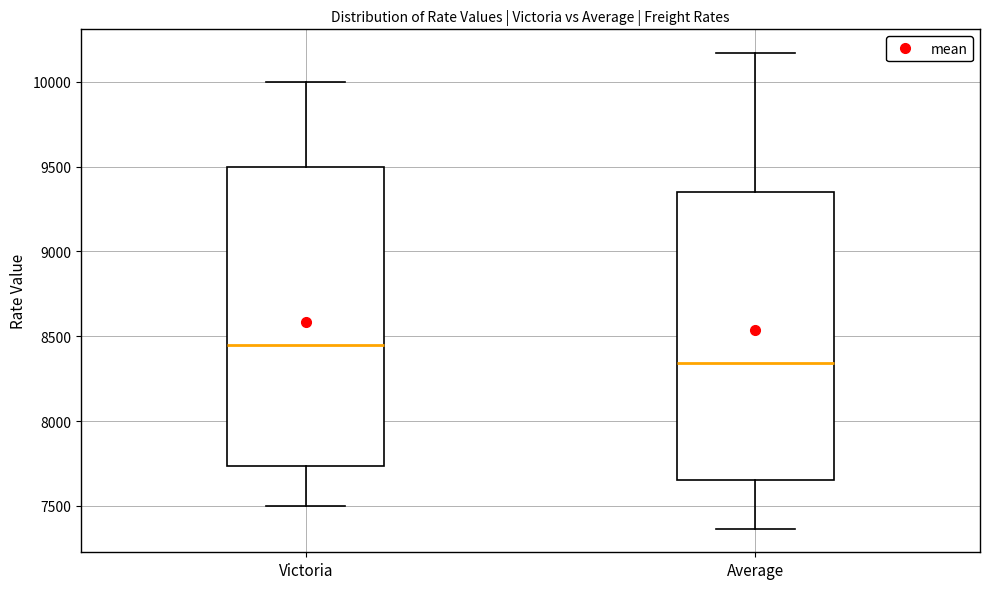

Where is the lower edge of the box for Average on the y-axis? The values are not printed on the chart, so give them approximately, as read against the axis.

7650